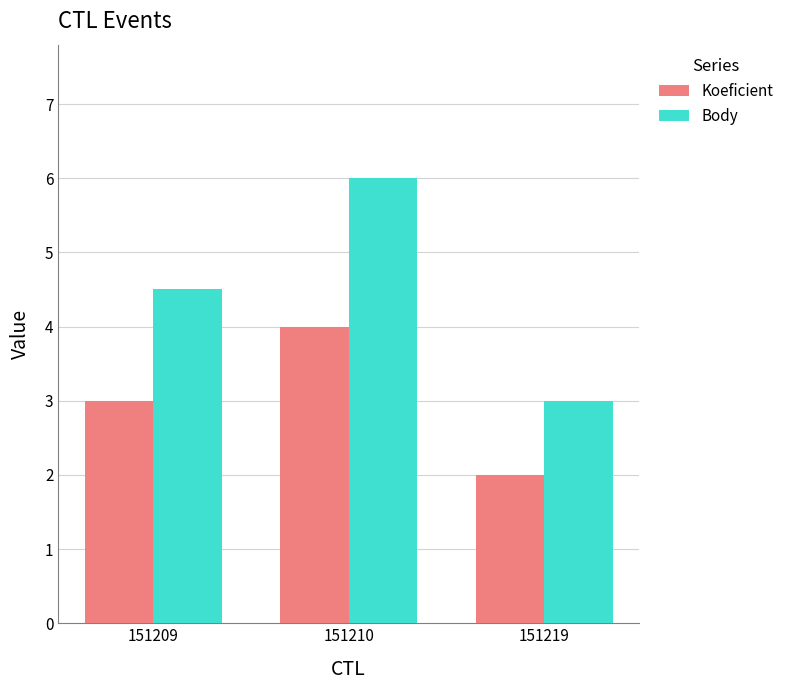

Is the value of Body at 151210 greater than the value of Koeficient at 151209?

Yes